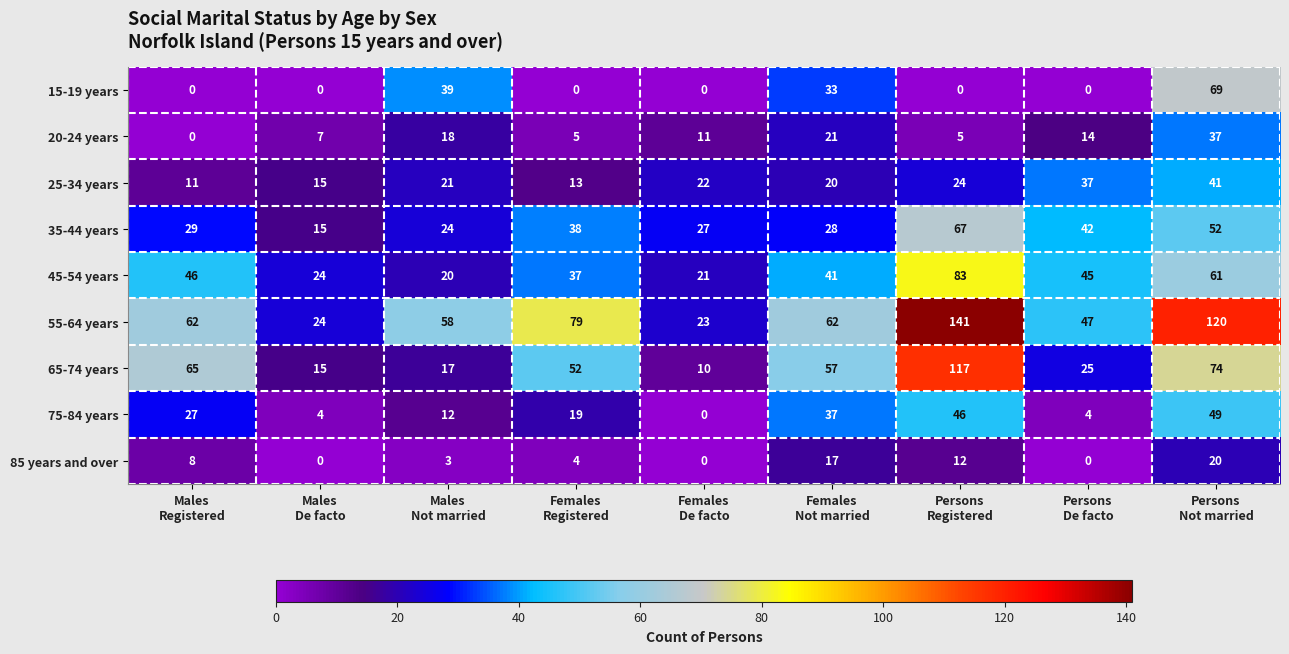

Which series has the largest range (max minus min)?

55-64 years